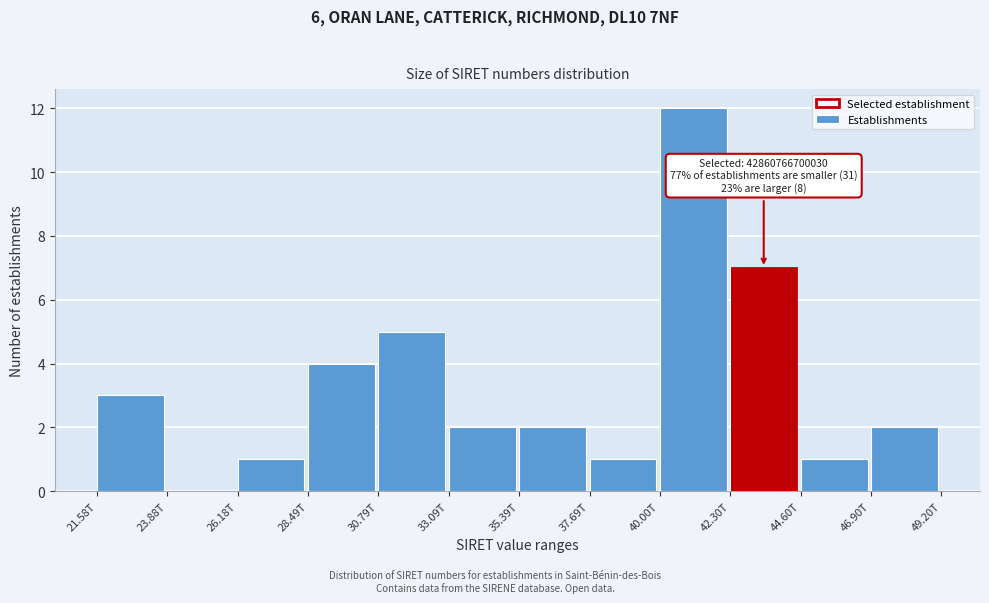

Reading right to left, what are all the values shown in this chart?

46.90T=2	44.60T=1	42.30T=7	40.00T=12	37.69T=1	35.39T=2	33.09T=2	30.79T=5	28.49T=4	26.18T=1	23.88T=0	21.58T=3